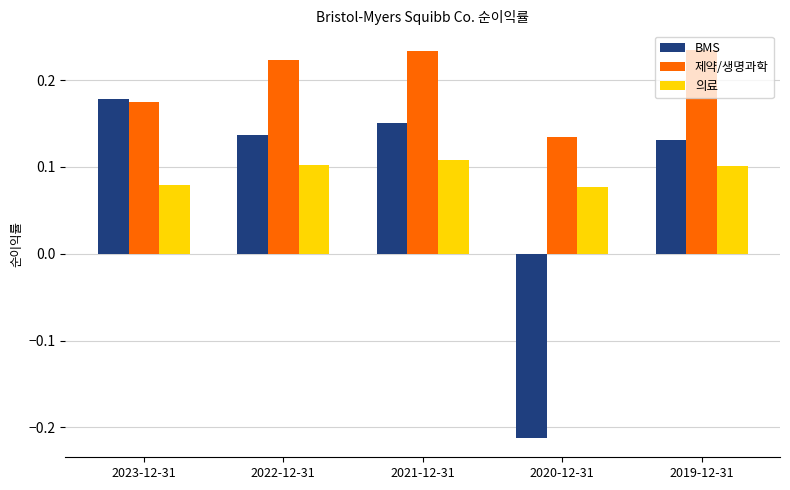

Does the chart contain stacked bars?

No